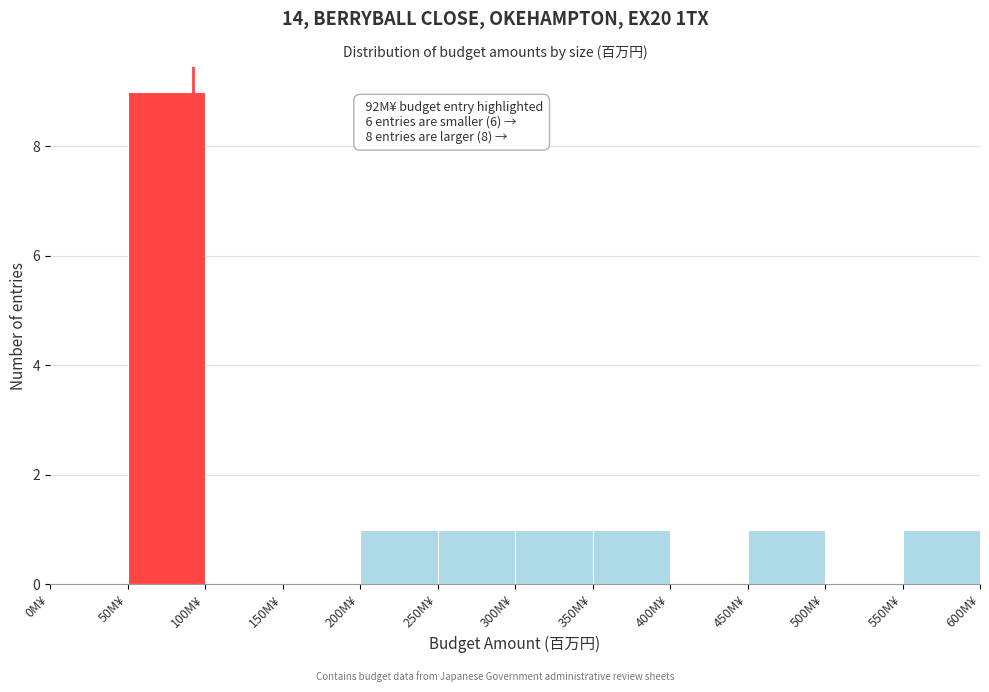

Over which range of the x-axis is the bar tallest?

50 to 100